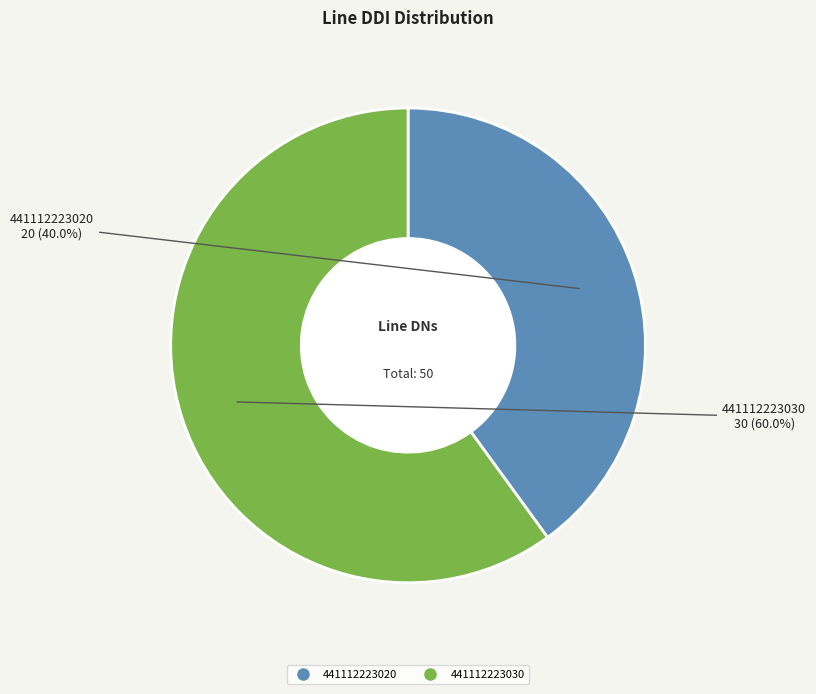

Which slice is the largest?

441112223030